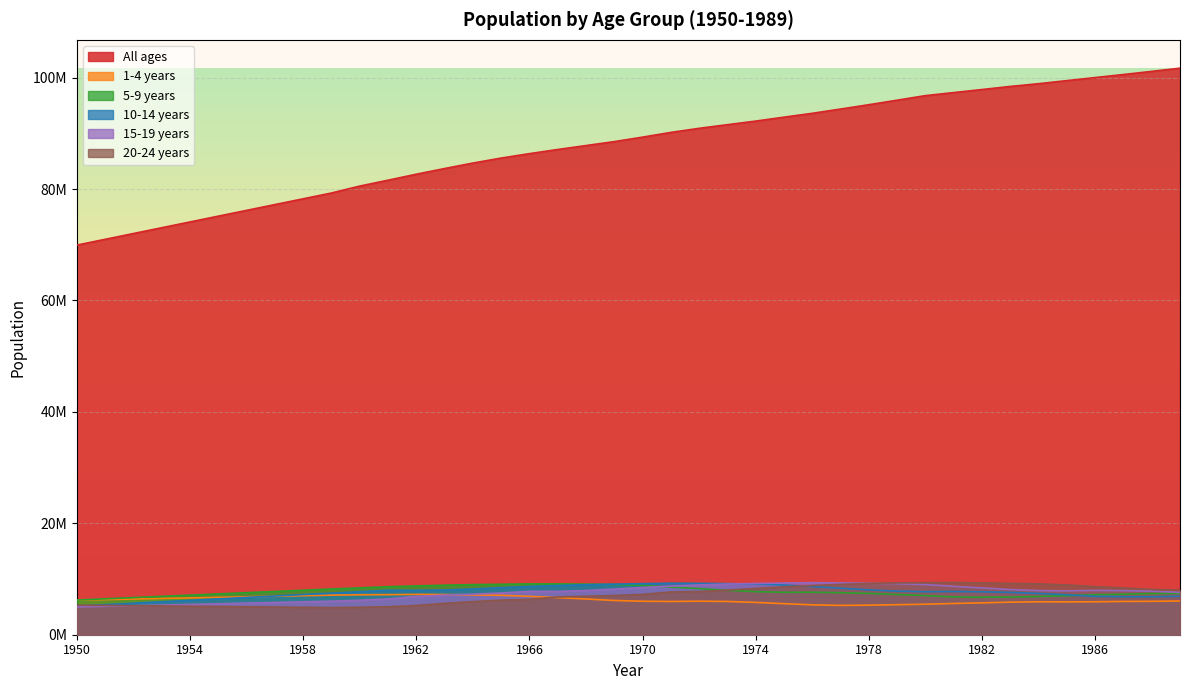

How many data points does each series have?

40